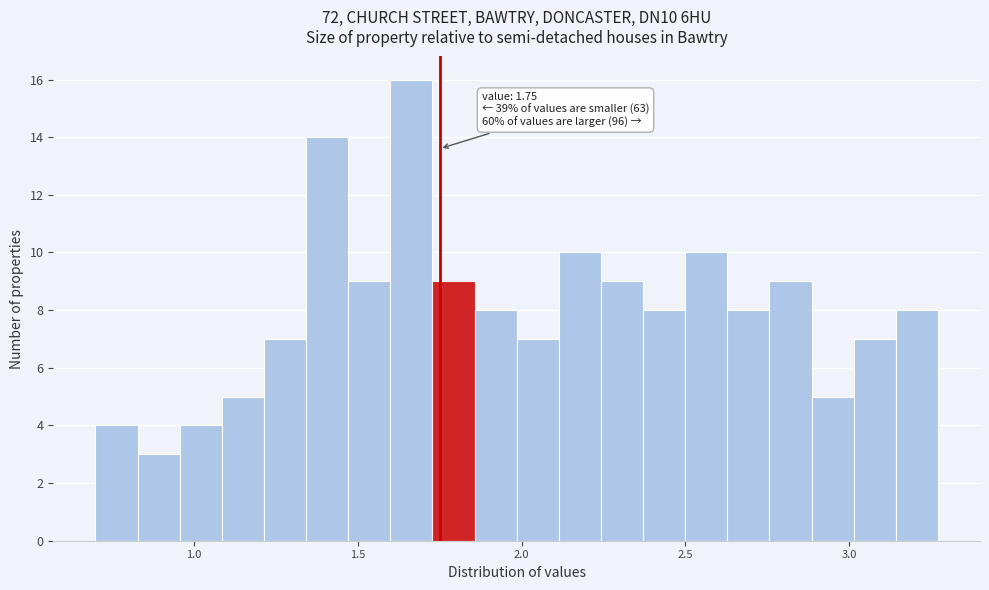

Read against the x-axis, roughly where is the centre of the tallest bar?

1.65